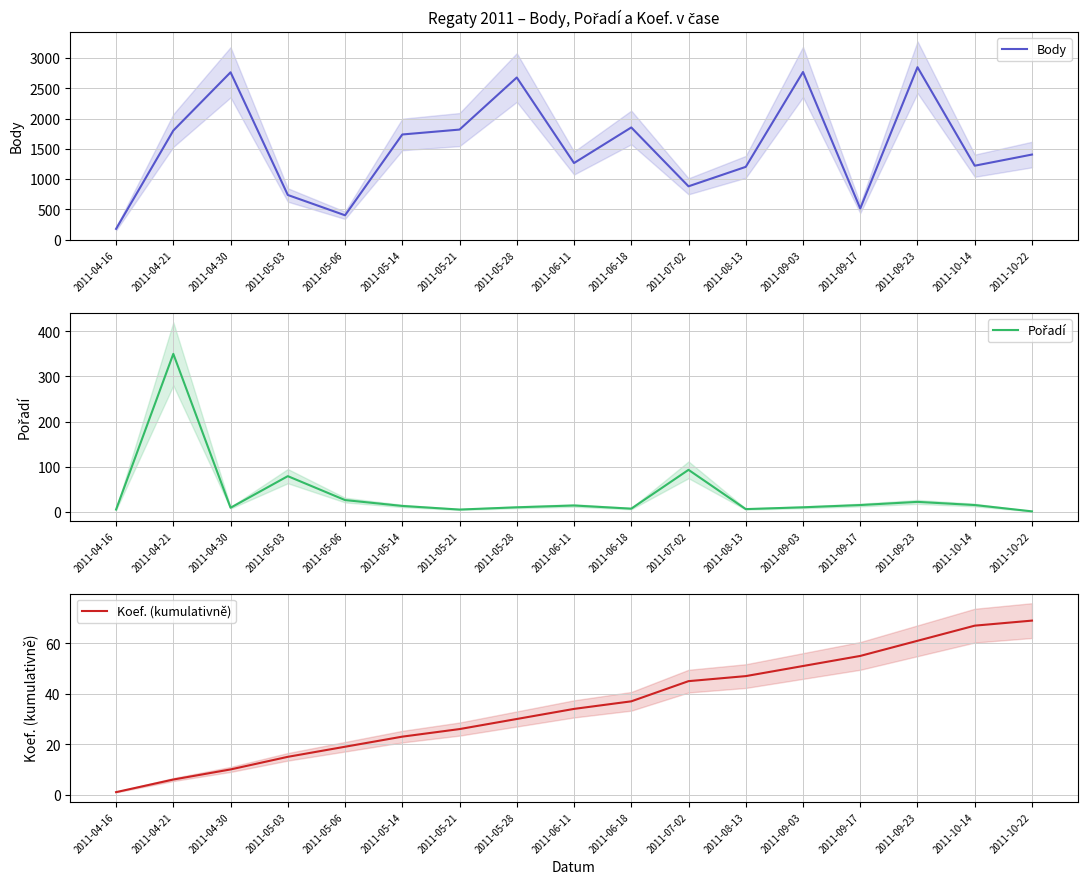

Reading right to left, extract all data points from this chart.

Body: 1406	1222	2847	516	2768	1203	882	1853	1266	2677	1818	1737	404	739	2763	1802	180
Pořadí: 1	15	22	15	10	6	93	7	14	10	5	13	26	79	9	350	5
Koef. (kumulativně): 69	67	61	55	51	47	45	37	34	30	26	23	19	15	10	6	1